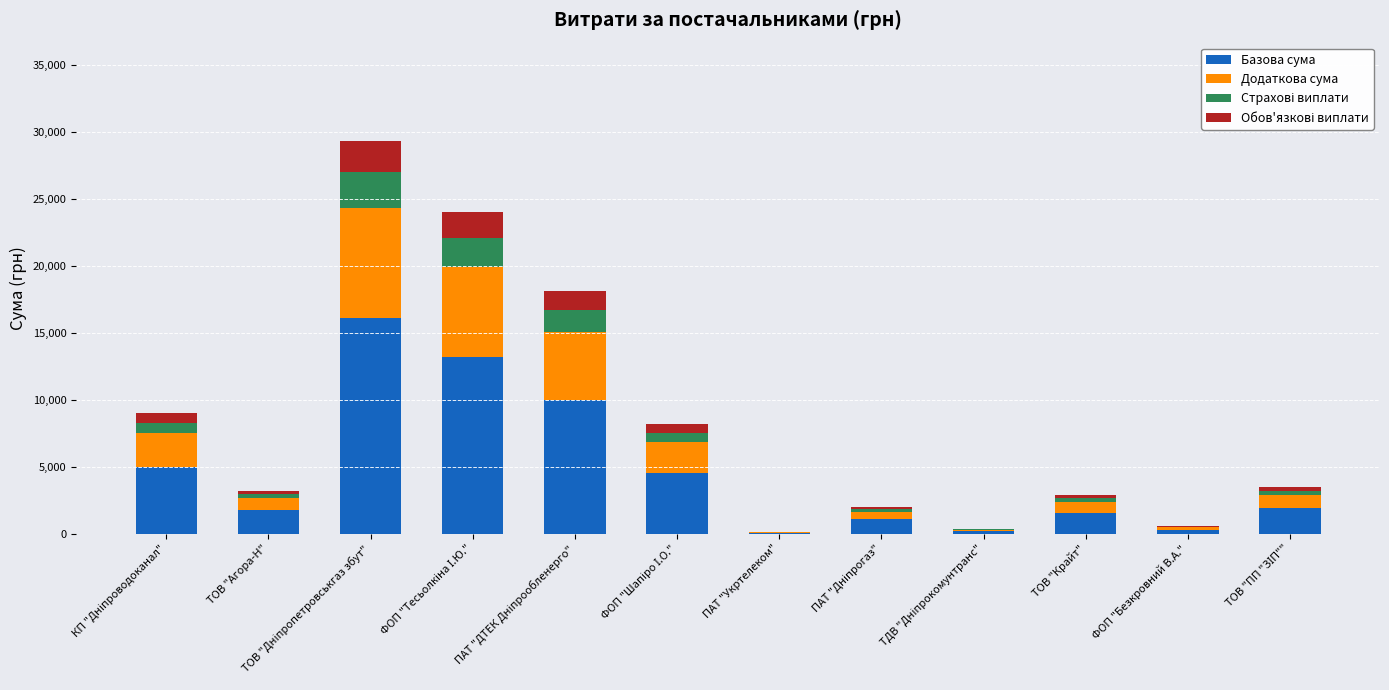

What is the maximum value for Базова сума?

16136.2